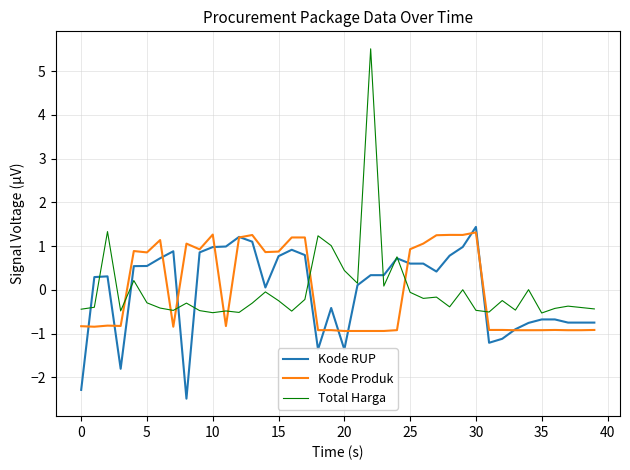

Which series has the largest range (max minus min)?

Total Harga